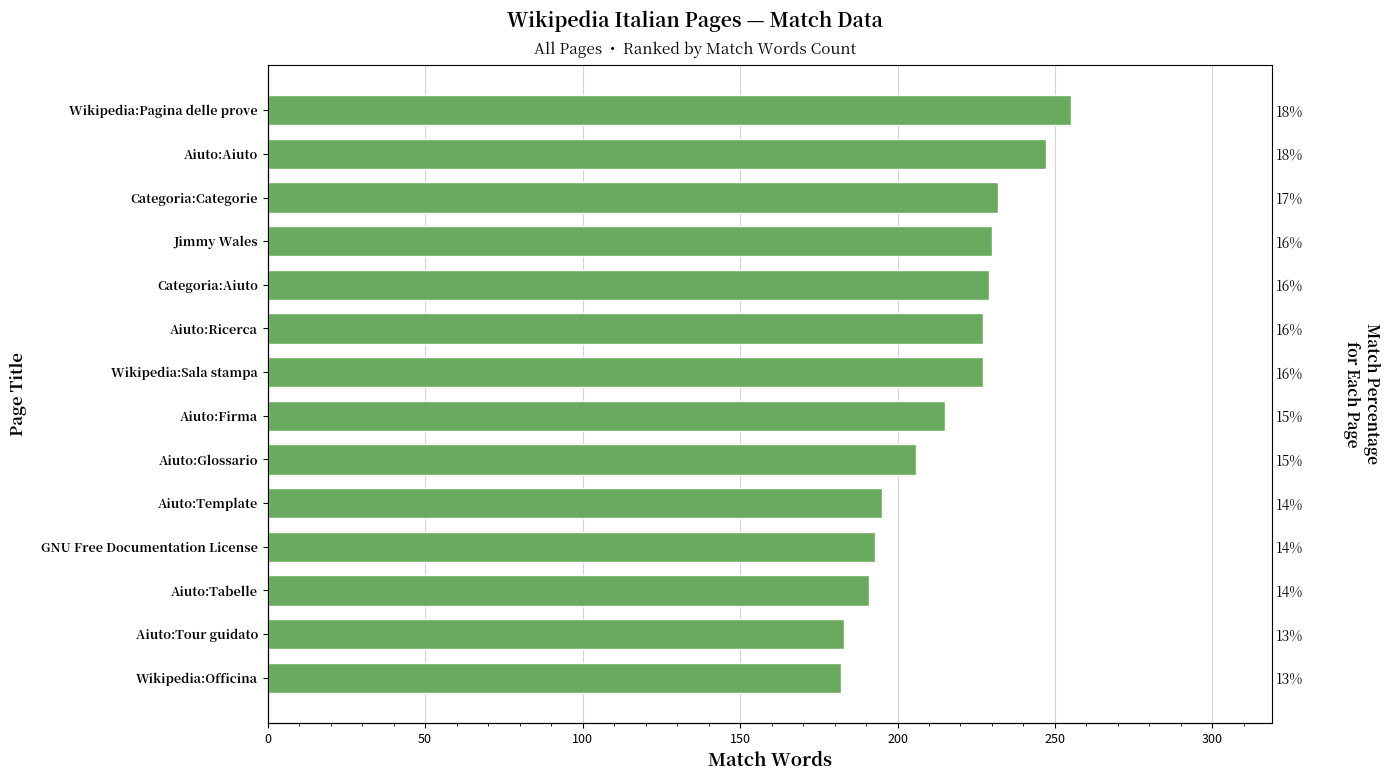

Is it true that the value at GNU Free Documentation License is 193?

True